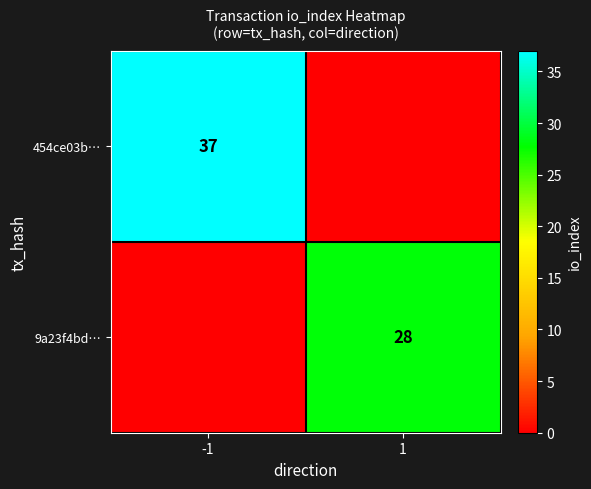

Is the value of 454ce03b… at -1 greater than the value of 9a23f4bd… at 1?

Yes